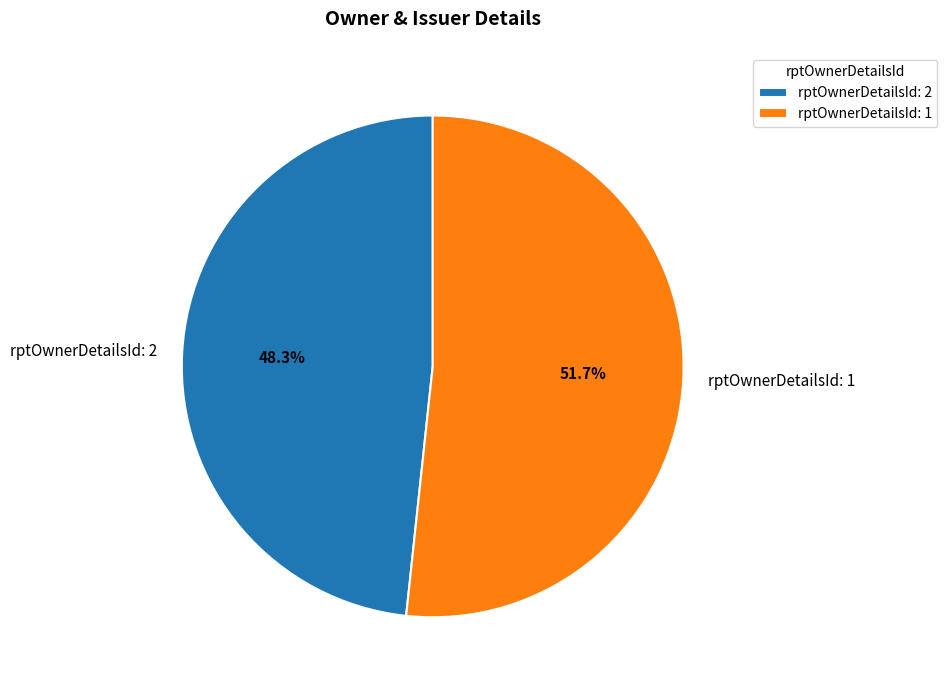

To the nearest percent, what is the average slice percentage?

50%